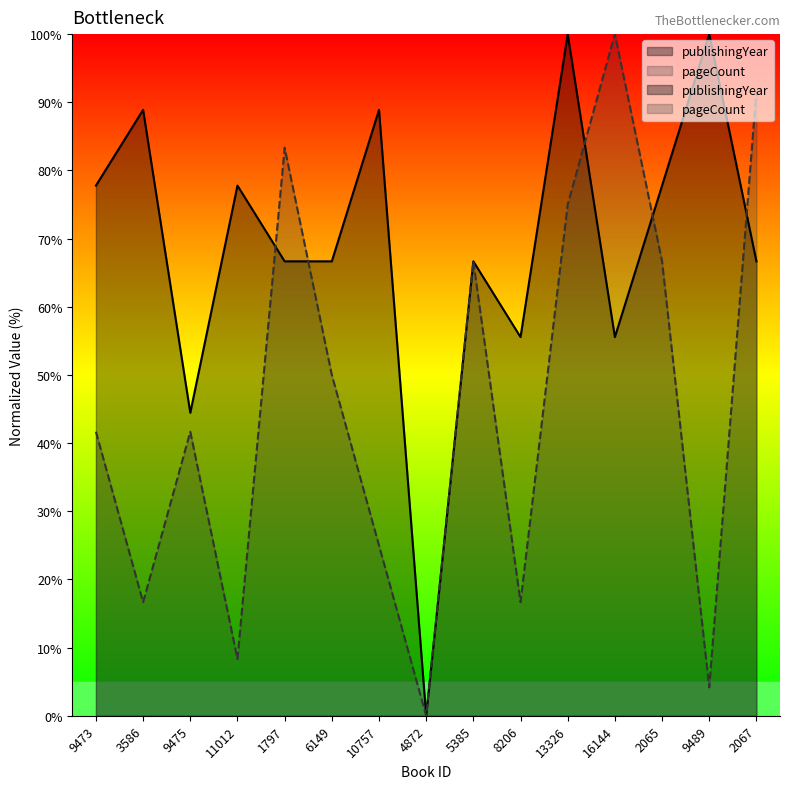

What is the label of the 2nd point from the right?

9489